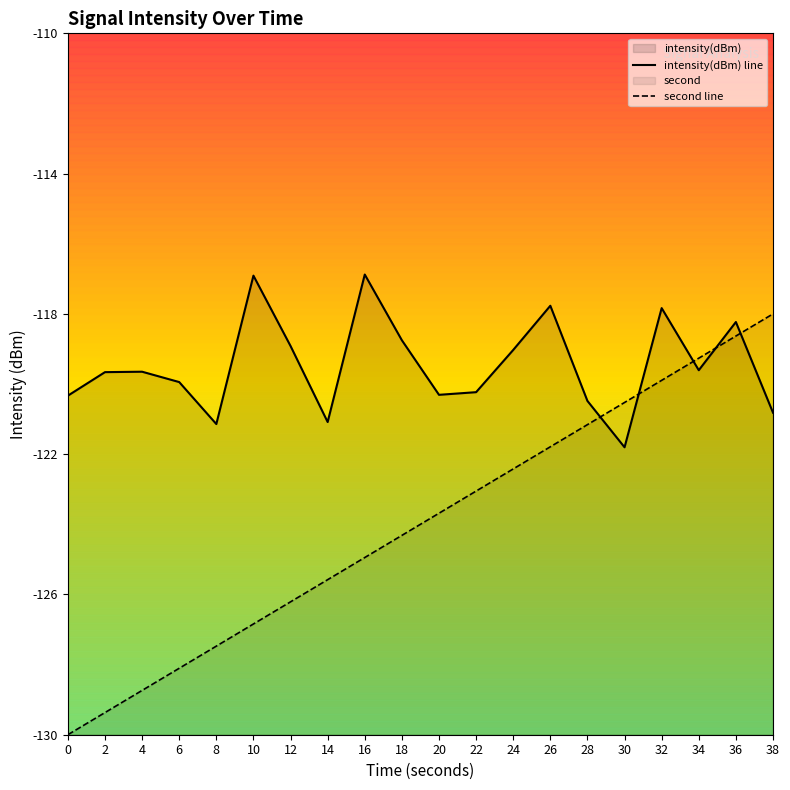

True or false: second line has a value of -162.1 at 22.

False